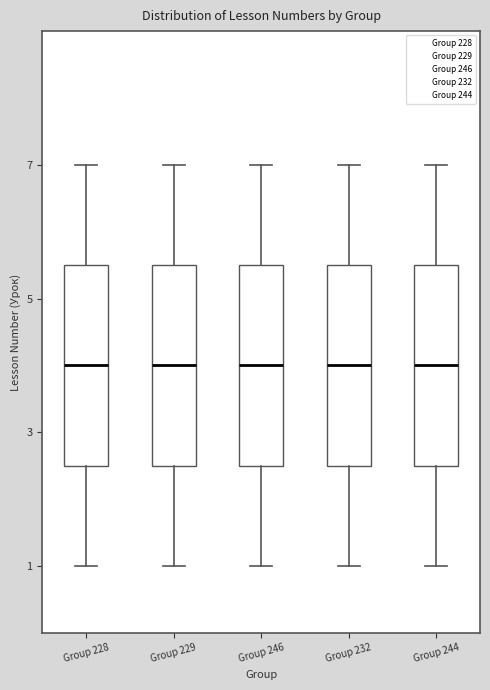

Where does the median line of the box for Group 244 sit on the y-axis? The values are not printed on the chart, so give them approximately, as read against the axis.

4.0